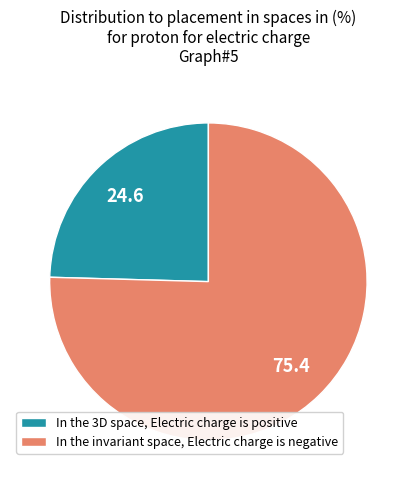

Do In the invariant space, Electric charge is negative and In the 3D space, Electric charge is positive together represent more than half of the pie?

Yes